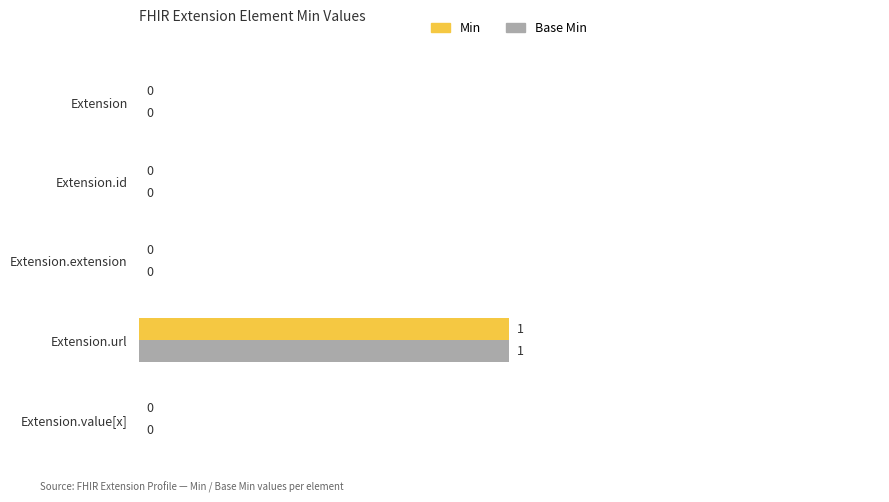

Is the value of Base Min at Extension.value[x] greater than the value of Min at Extension.url?

No